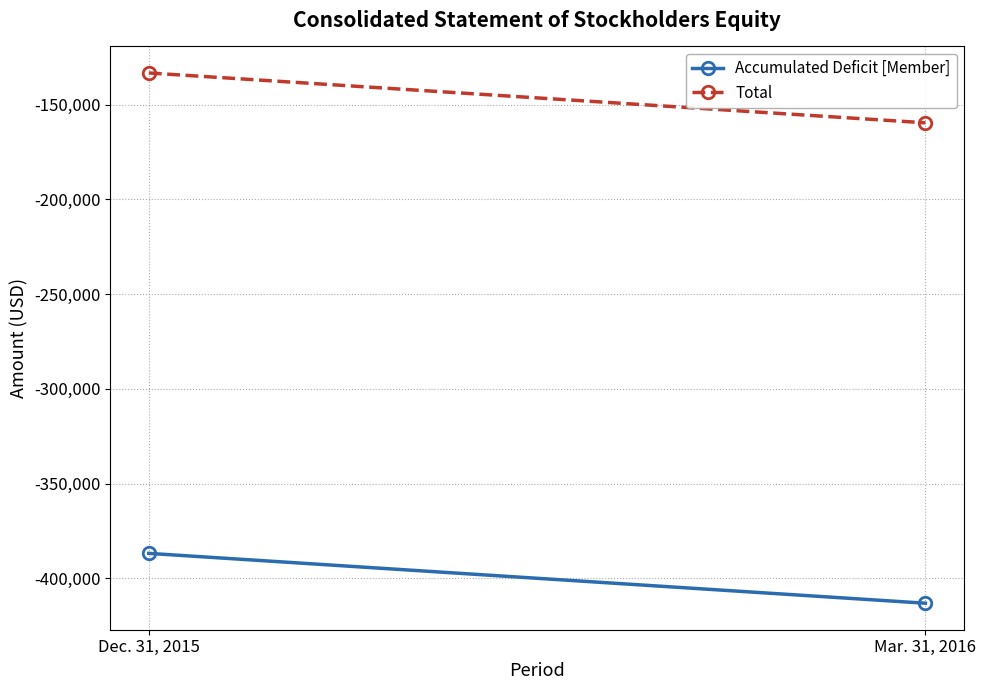

What is the label of the 1st point from the left?

Dec. 31, 2015